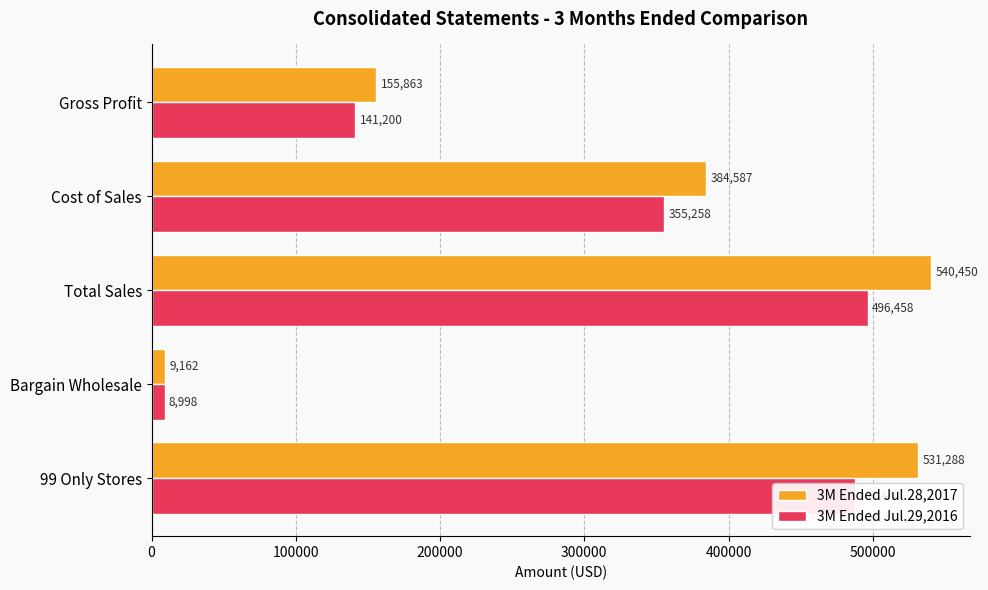

At which category is the sum across all series the highest?

Total Sales